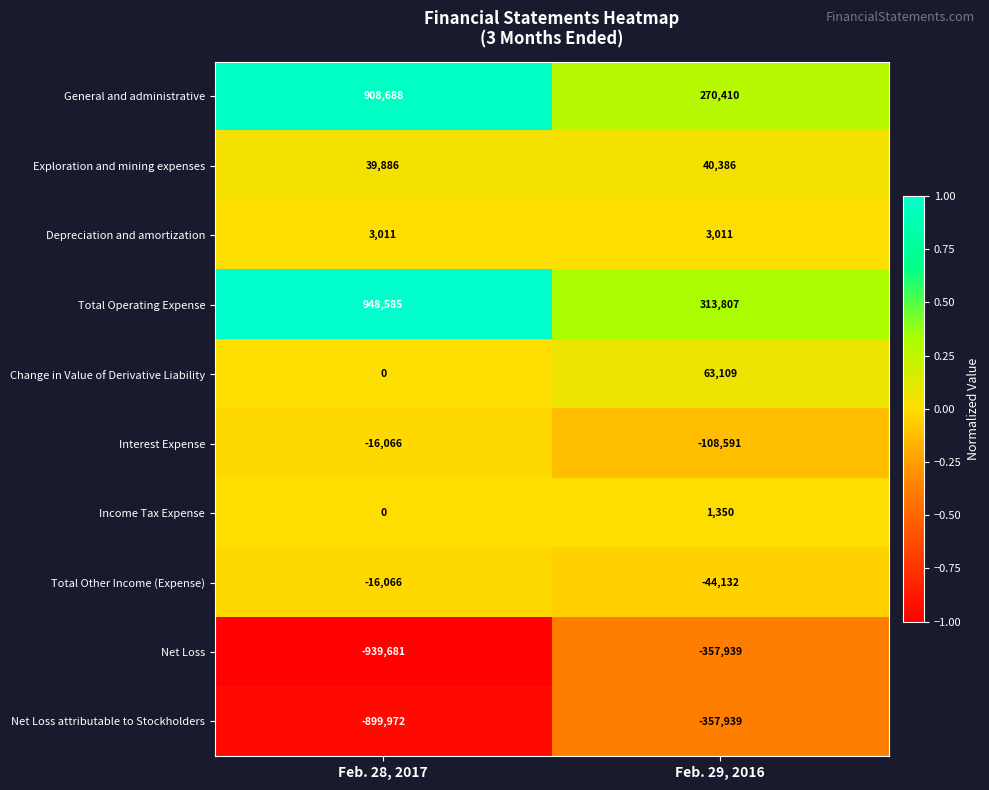

What is the spread (max minus min) of values at Feb. 28, 2017?

1888266